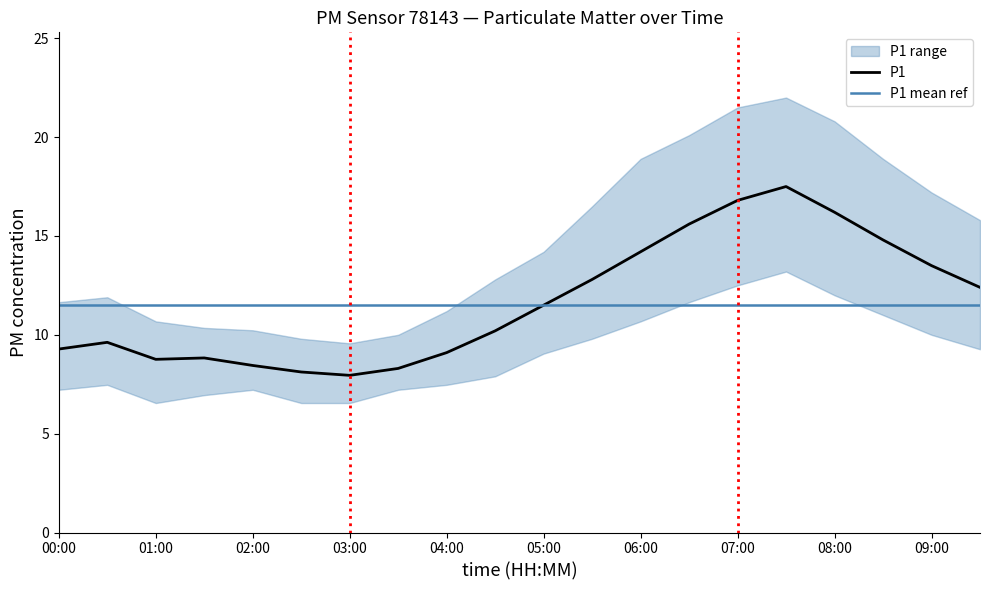

What is the label of the 9th point from the left?

04:00